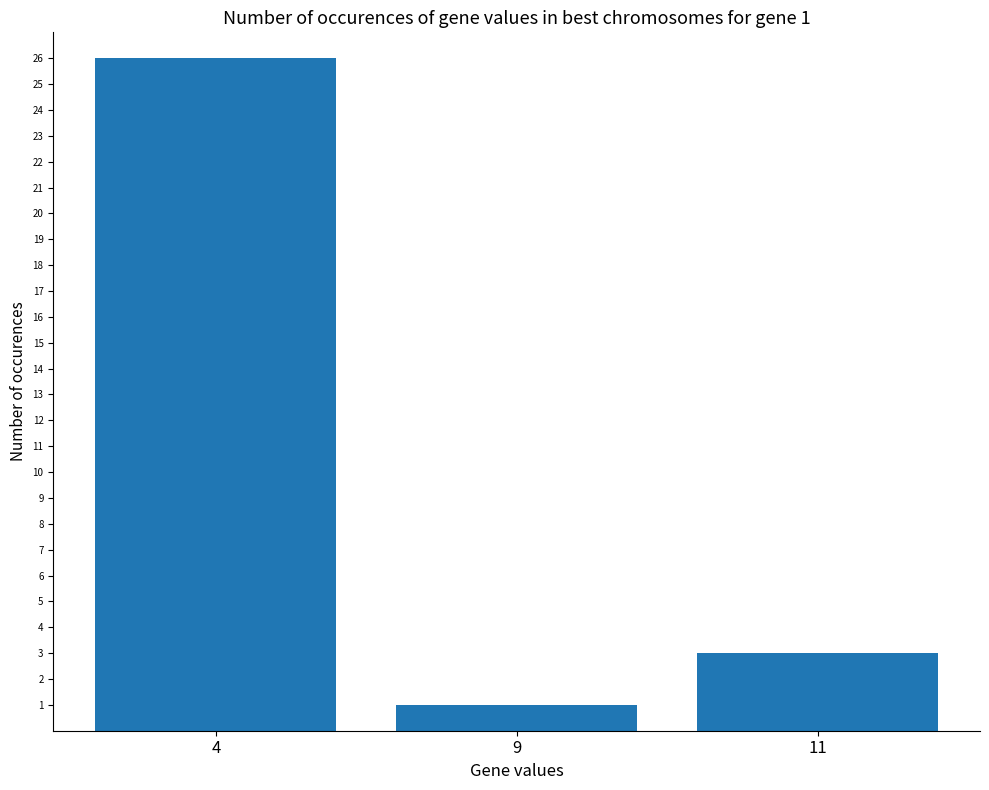

What is the minimum value shown in the chart?

1